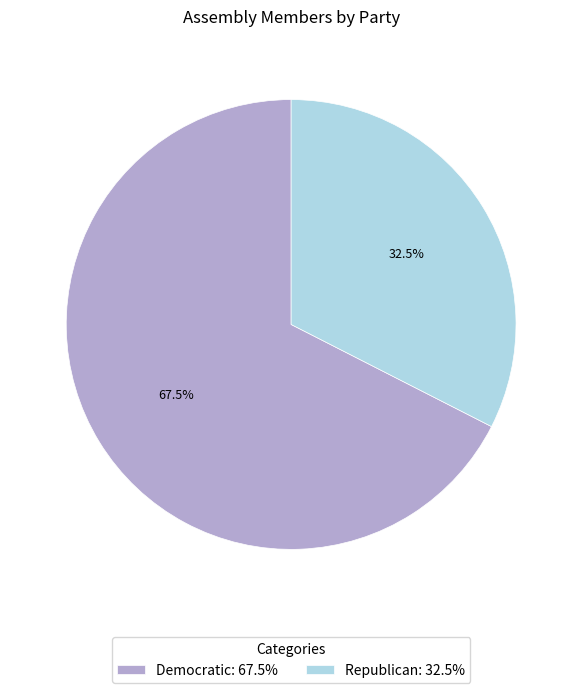

Is it true that Republican is 41% of the pie?

False